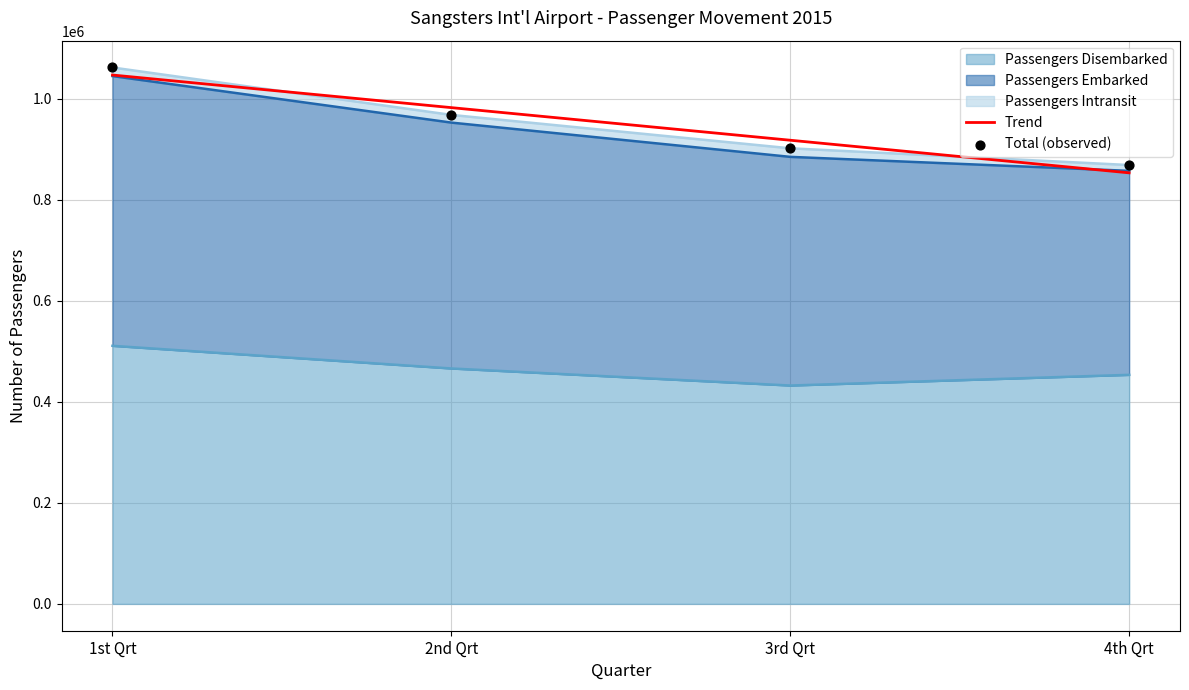

Which series contains the lowest Y value?

Trend